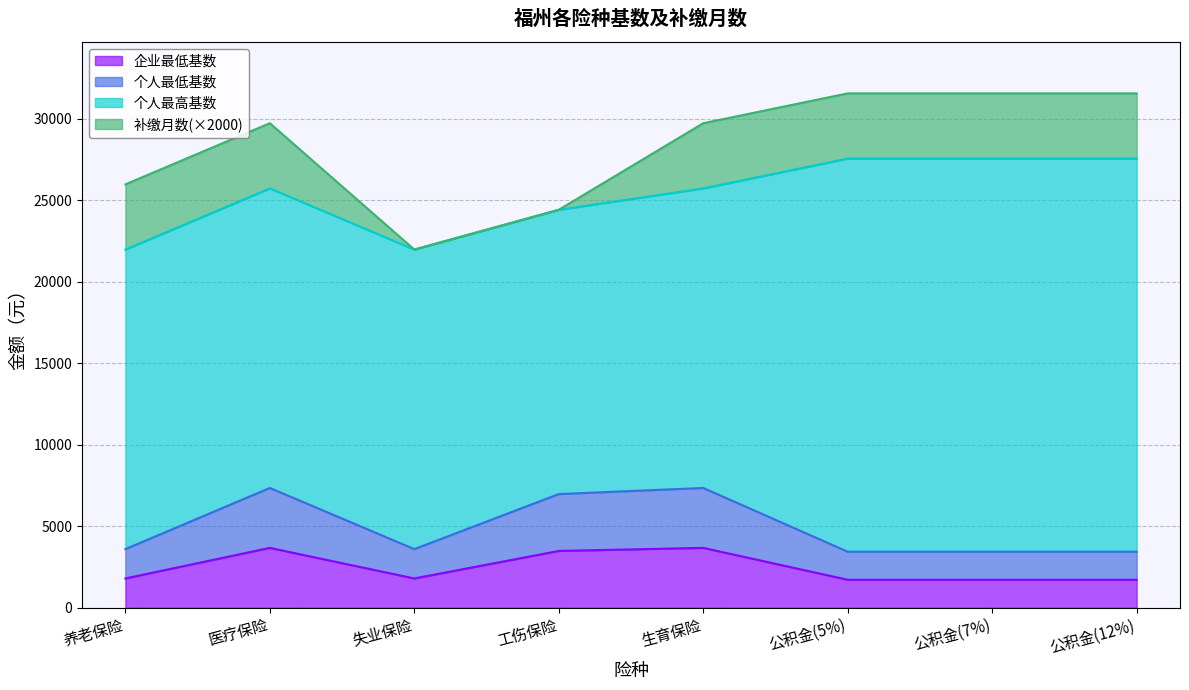

How many values in the 企业最低基数 series exceed 1800?

3